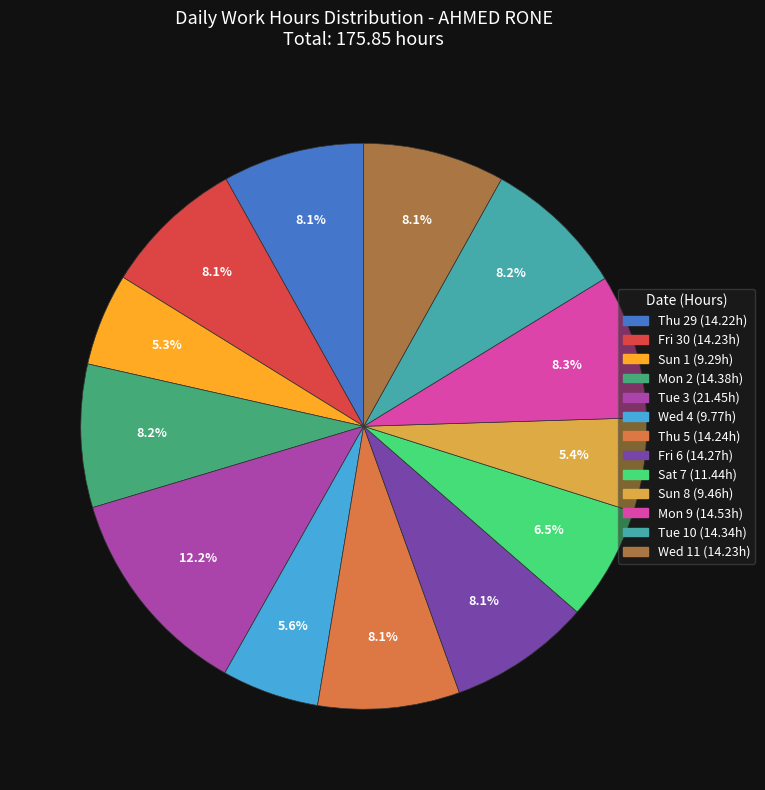

Which slice is the largest?

Tue 3